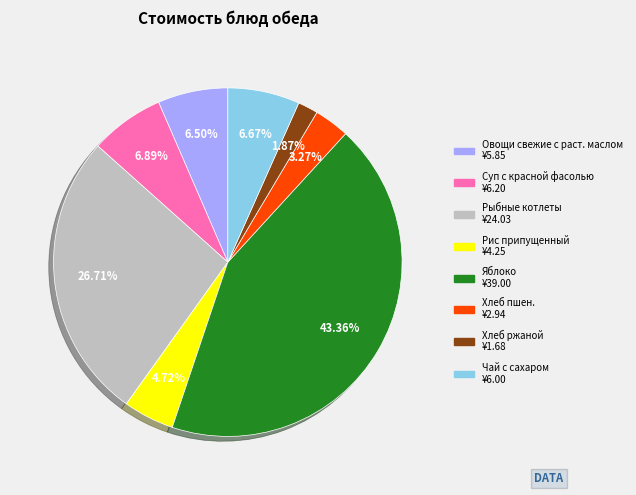

Combined, do Яблоко and Рис припущенный account for over 50%?

No